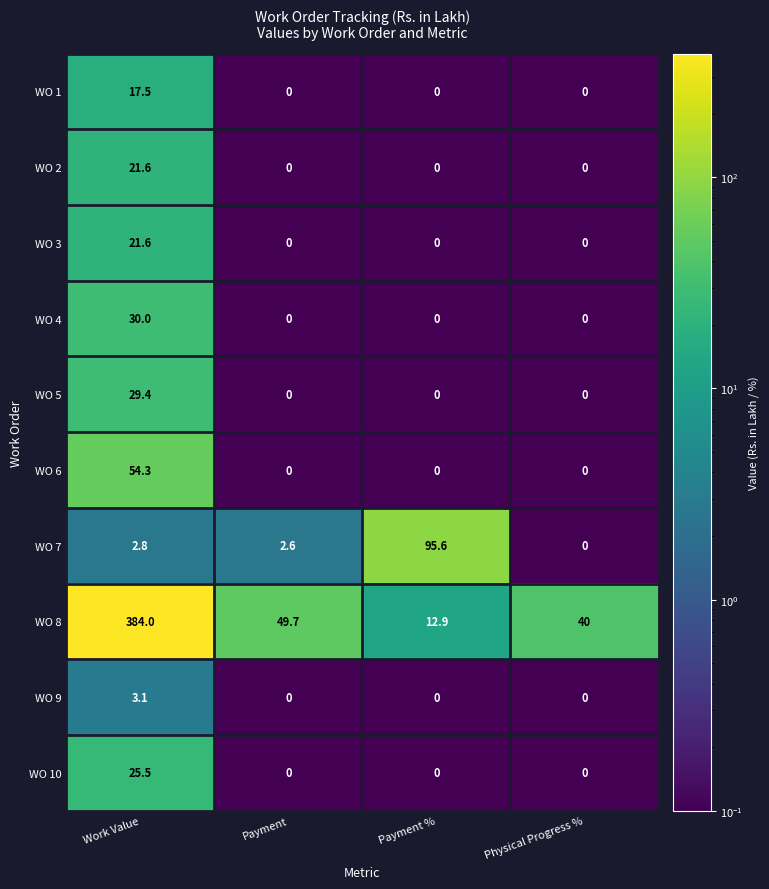

Which series has the widest spread of values?

WO 8